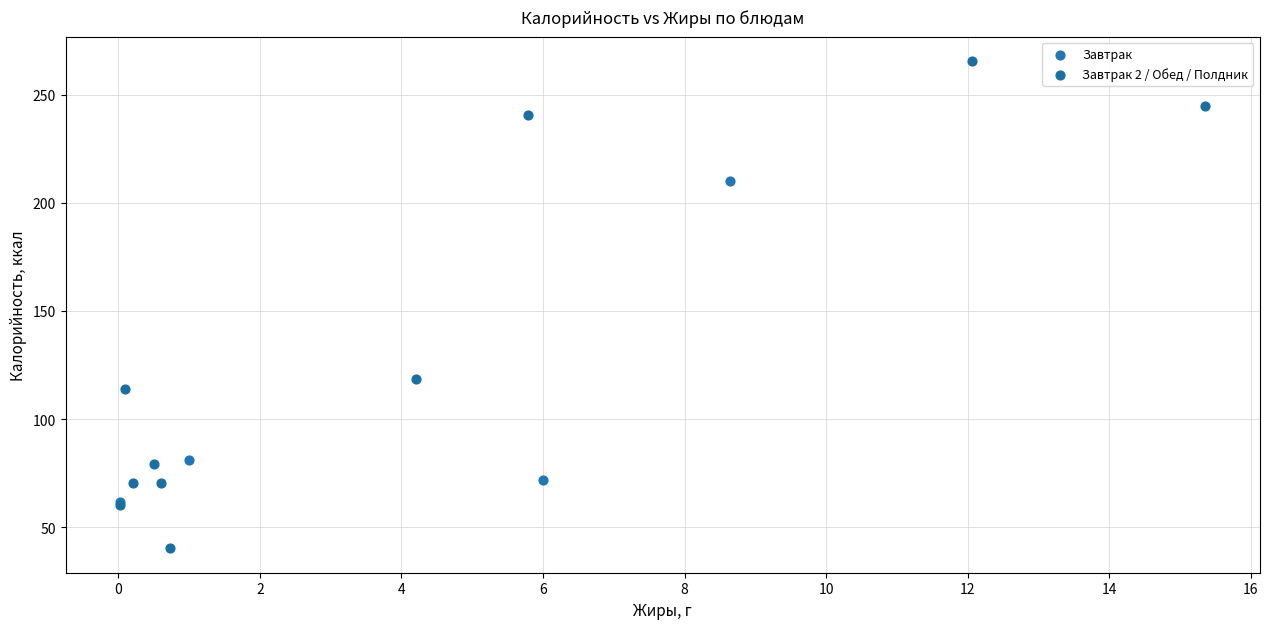

What are all the series names shown in the legend?

Завтрак, Завтрак 2 / Обед / Полдник